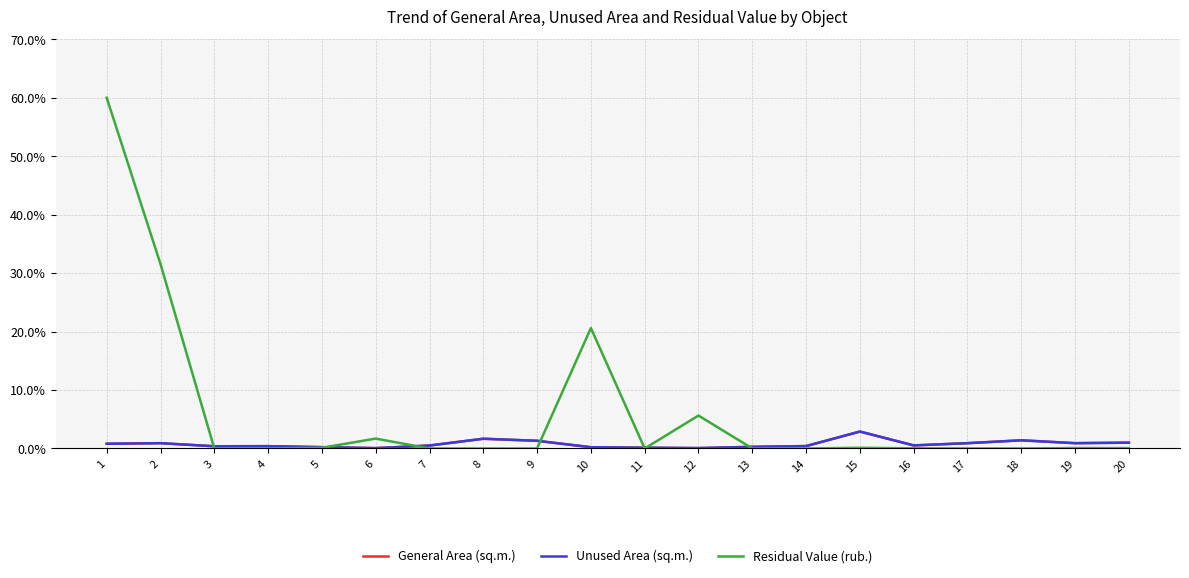

Which has a higher value, 3 or 13?

3